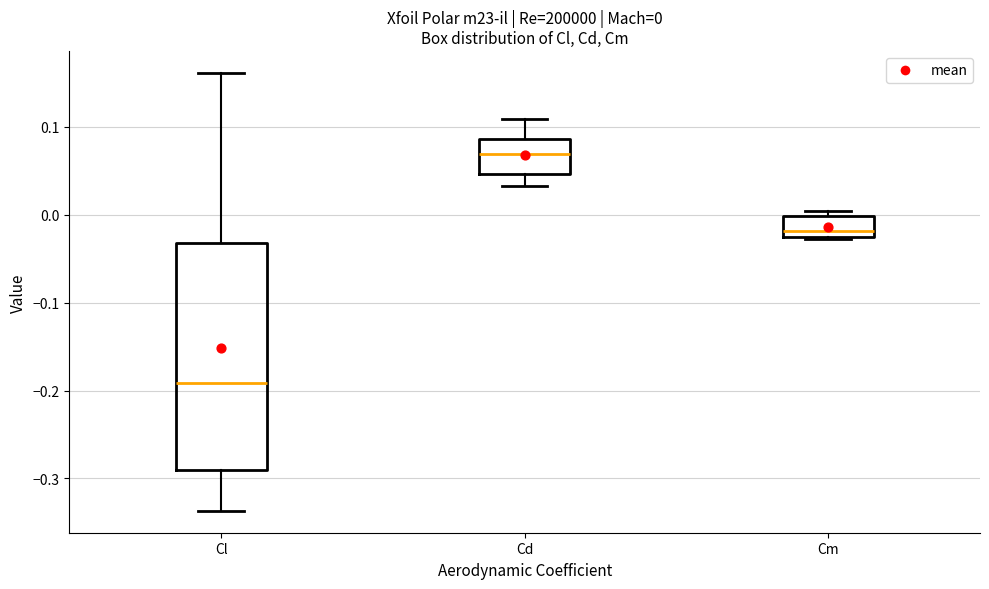

Which box is the tallest, from its lower edge to its upper edge?

Cl